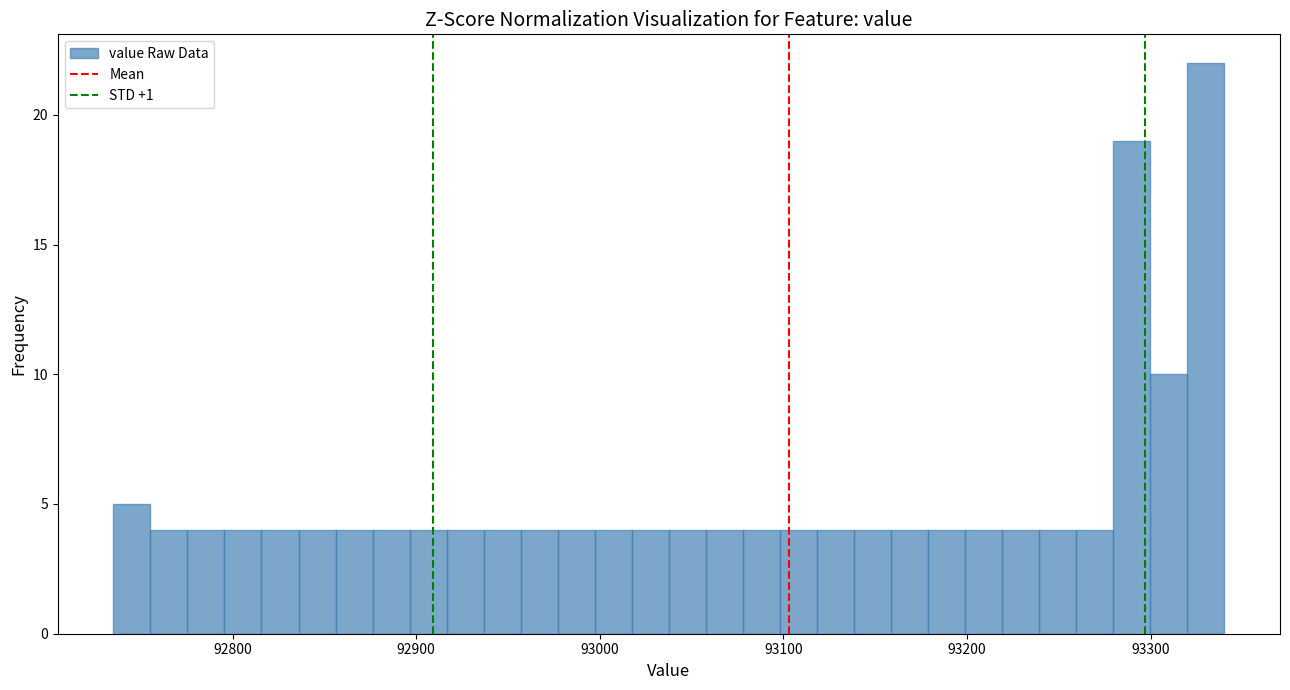

Read against the x-axis, roughly where is the centre of the tallest bar?

93330